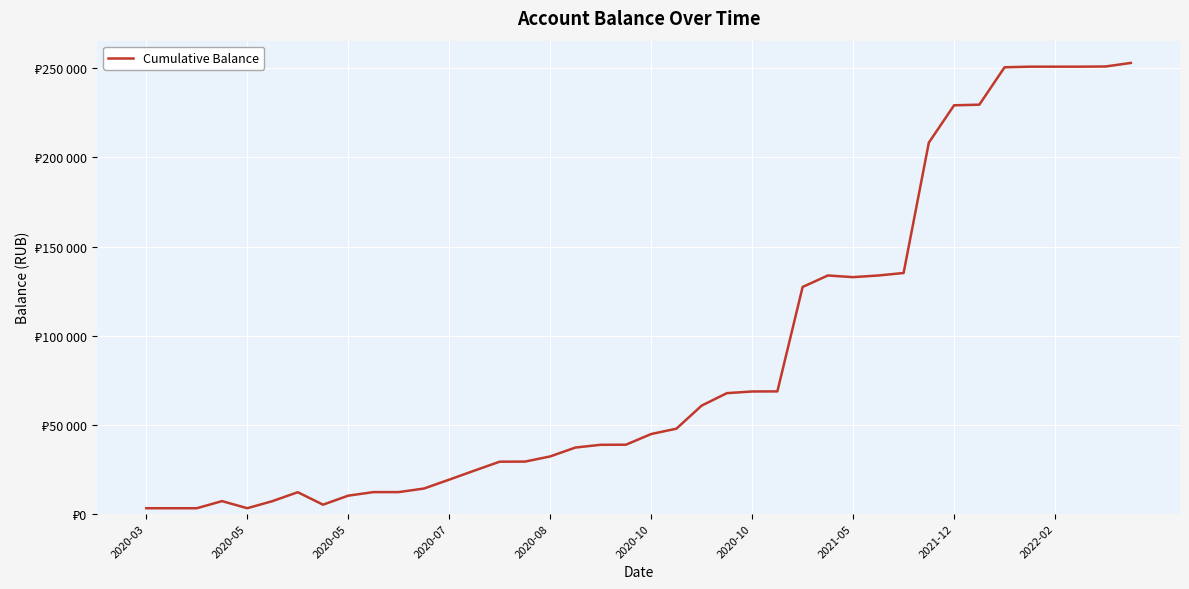

Is this an area chart (filled region under the line)?

No